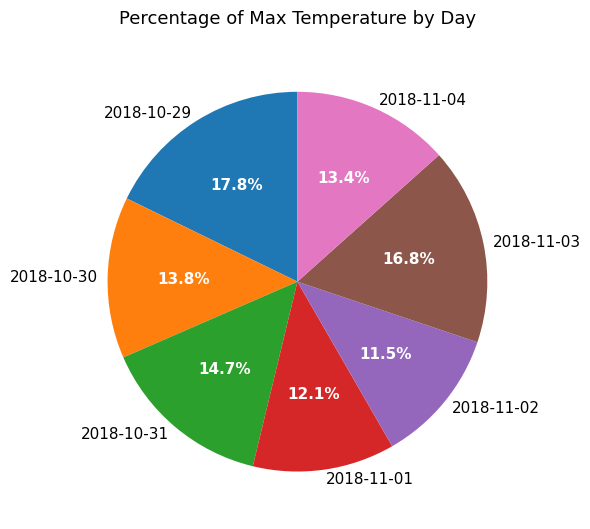

What percentage is the 2018-11-03 slice, to the nearest percent?

17%